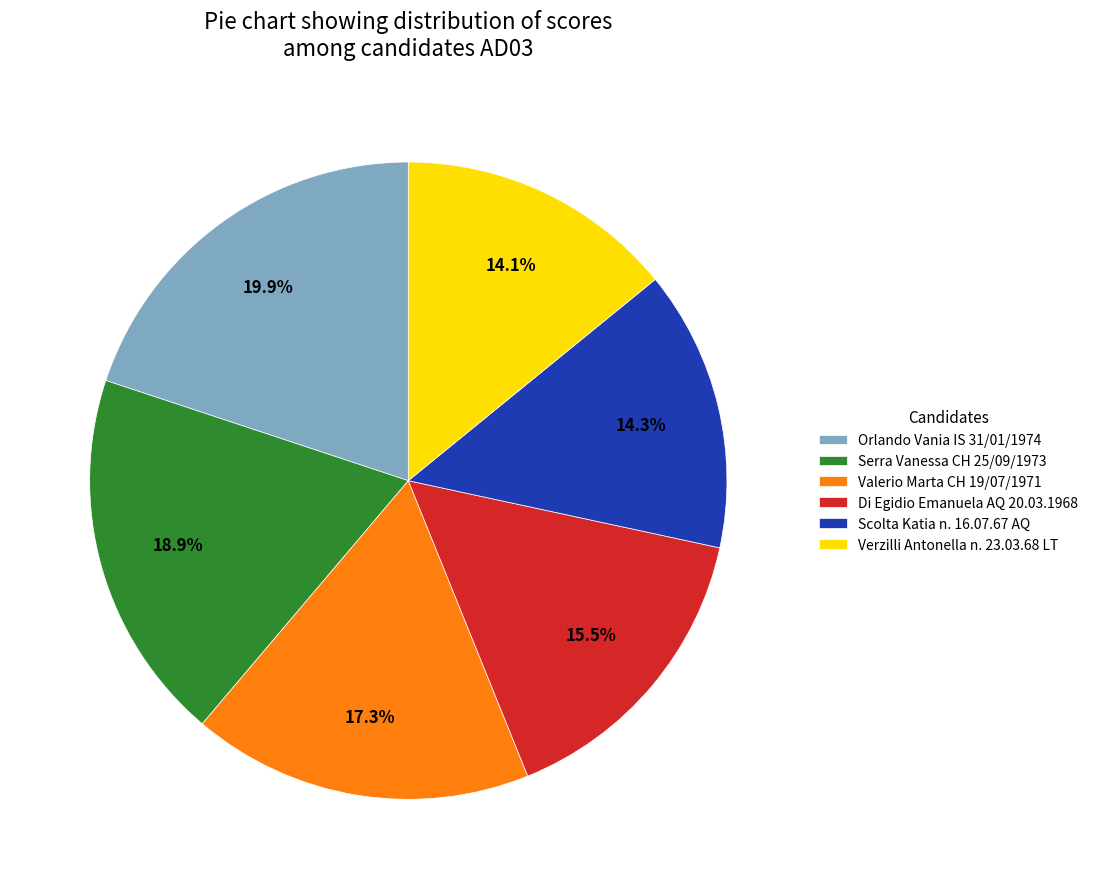

What is the largest slice in the pie chart?

Orlando Vania IS 31/01/1974